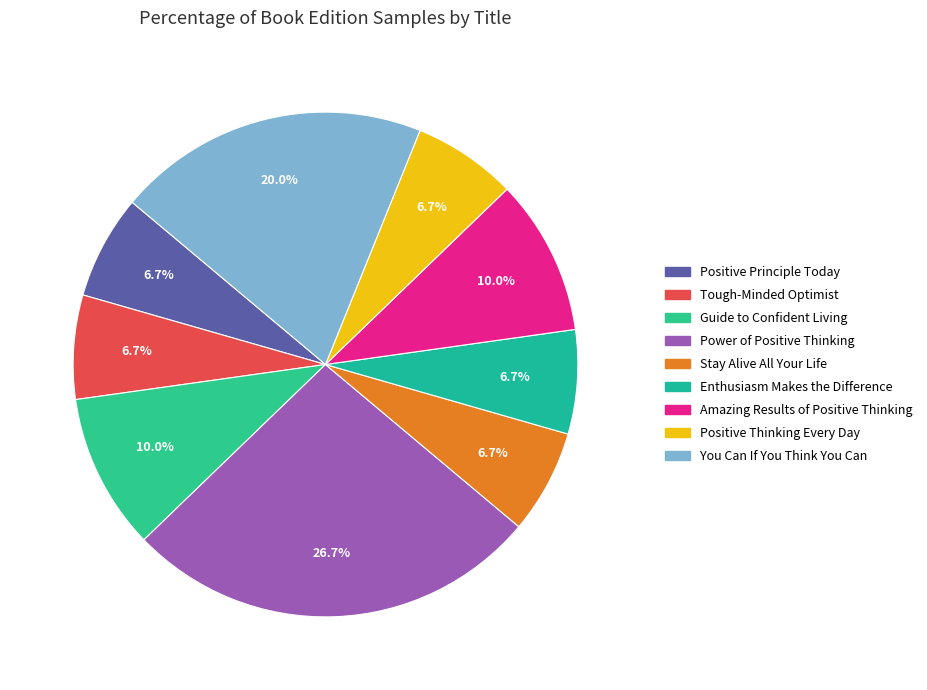

Is there a majority slice in this chart?

No